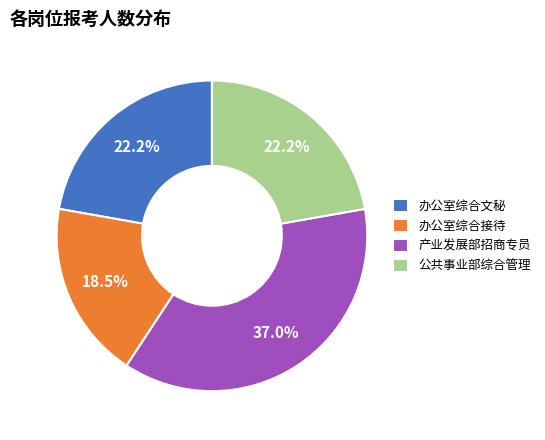

To the nearest percent, what is the combined percentage of 办公室综合文秘 and 产业发展部招商专员?

59%